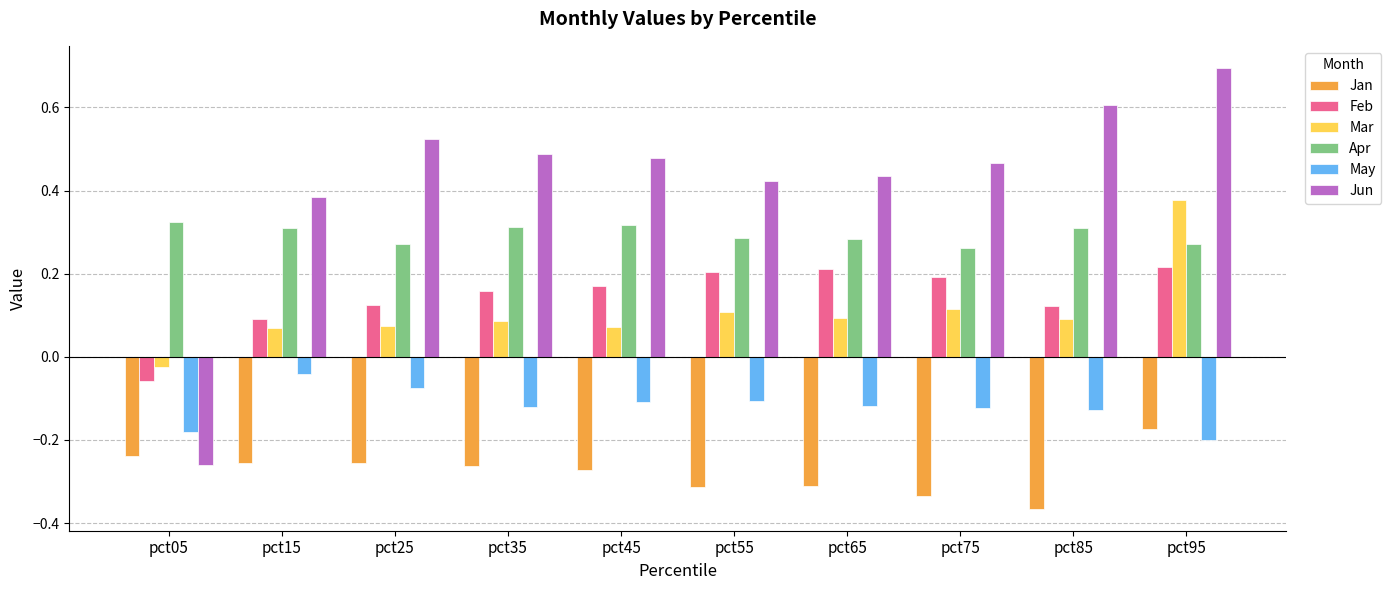

Does the chart contain any negative values?

Yes